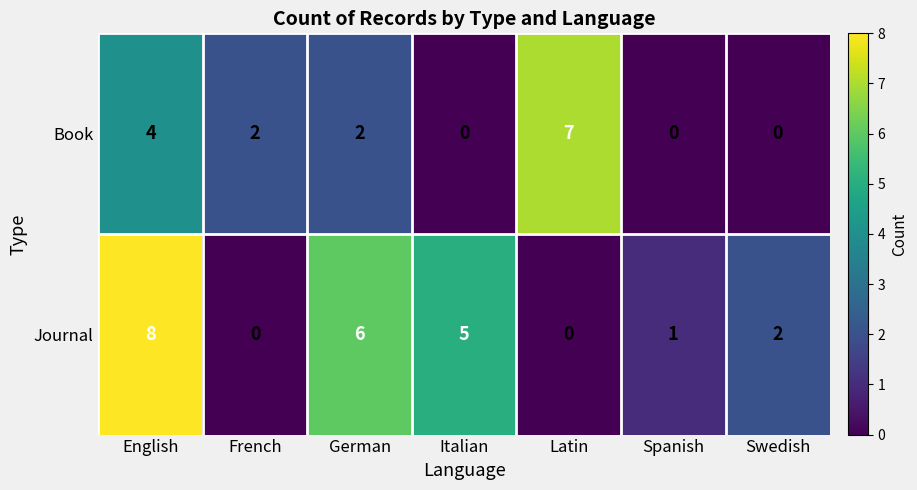

How many categories are shown in the chart?

7